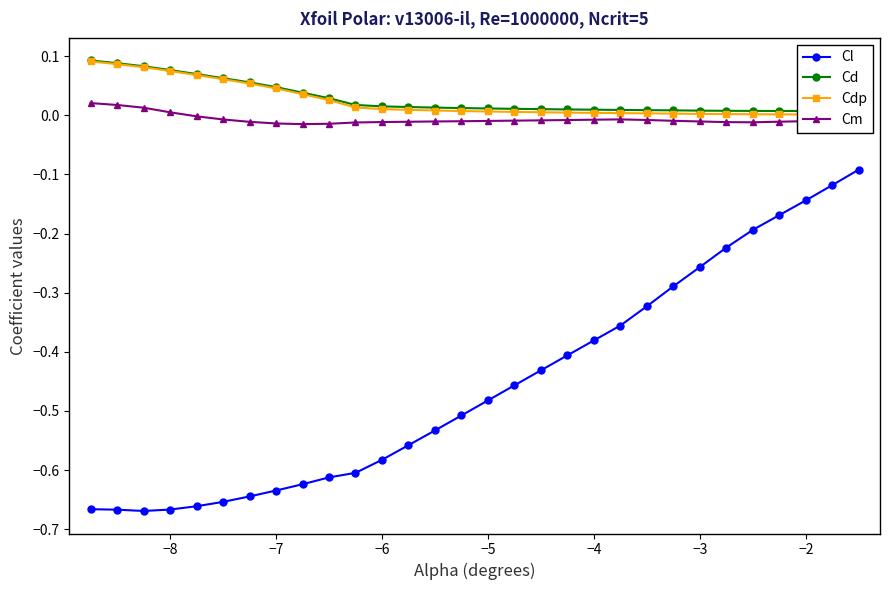

How many interior local valleys does the Cl series have?

1